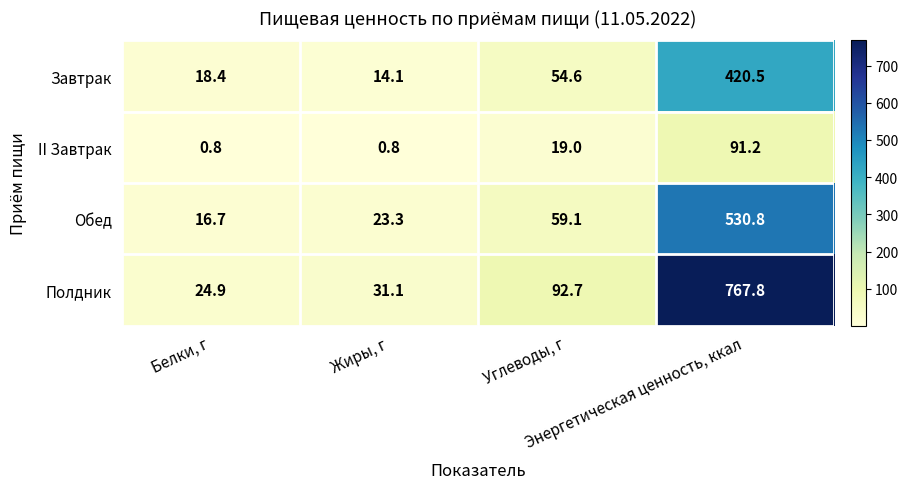

What is the highest value of the Завтрак series?

420.5